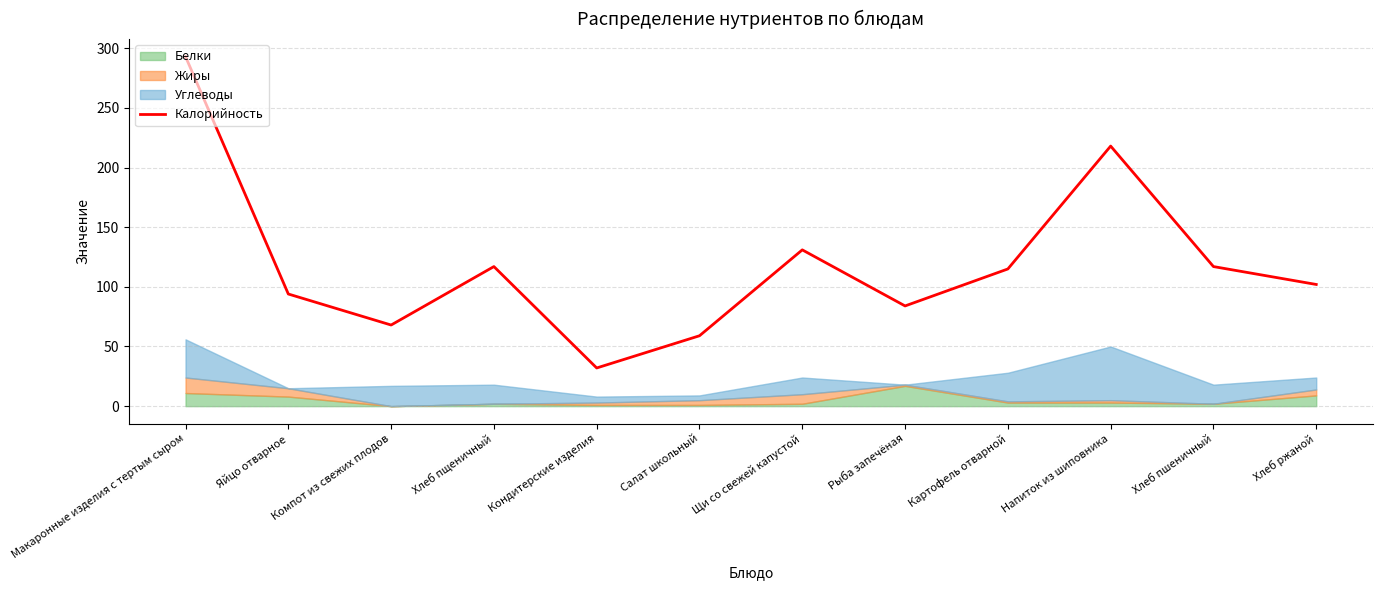

Approximately how many times larger is the value at Напиток из шиповника compared to Компот из свежих плодов?

3.2